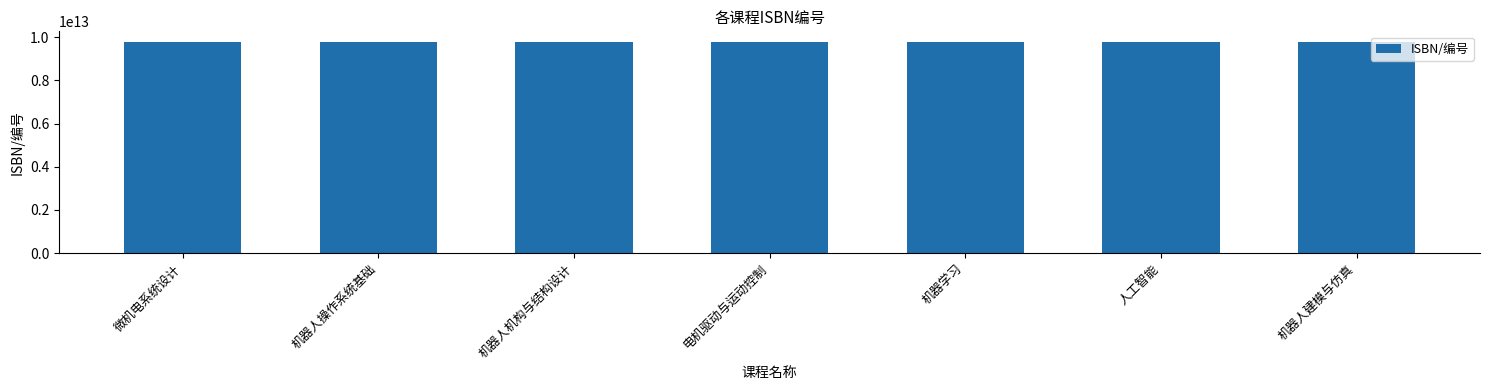

Approximately how many times larger is the value at 电机驱动与运动控制 compared to 微机电系统设计?

1.0